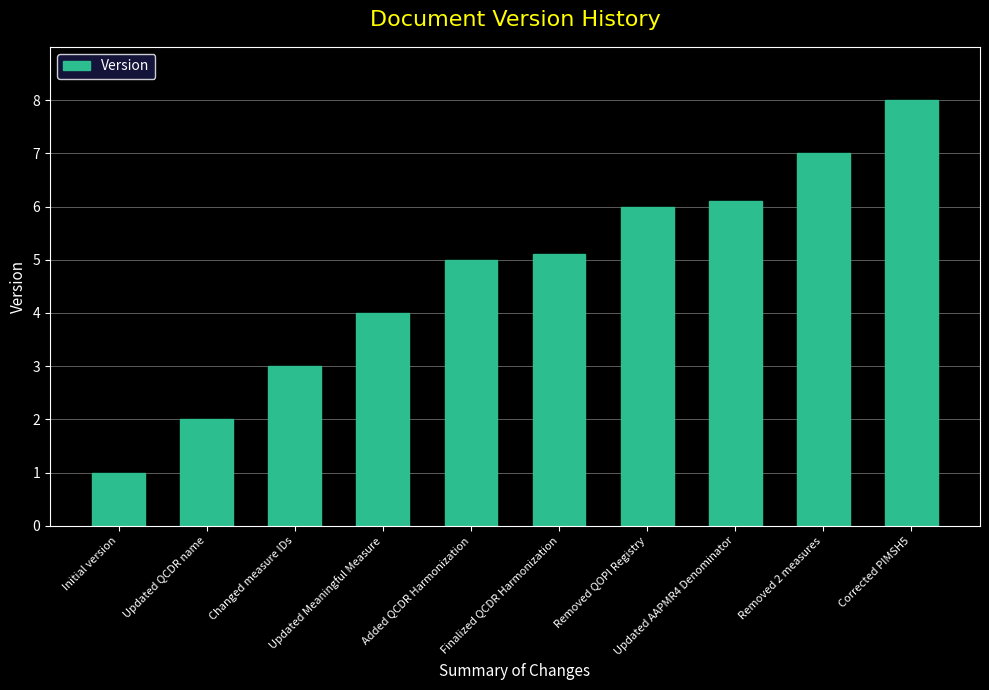

What is the value of the 5th bar from the left?

5.0